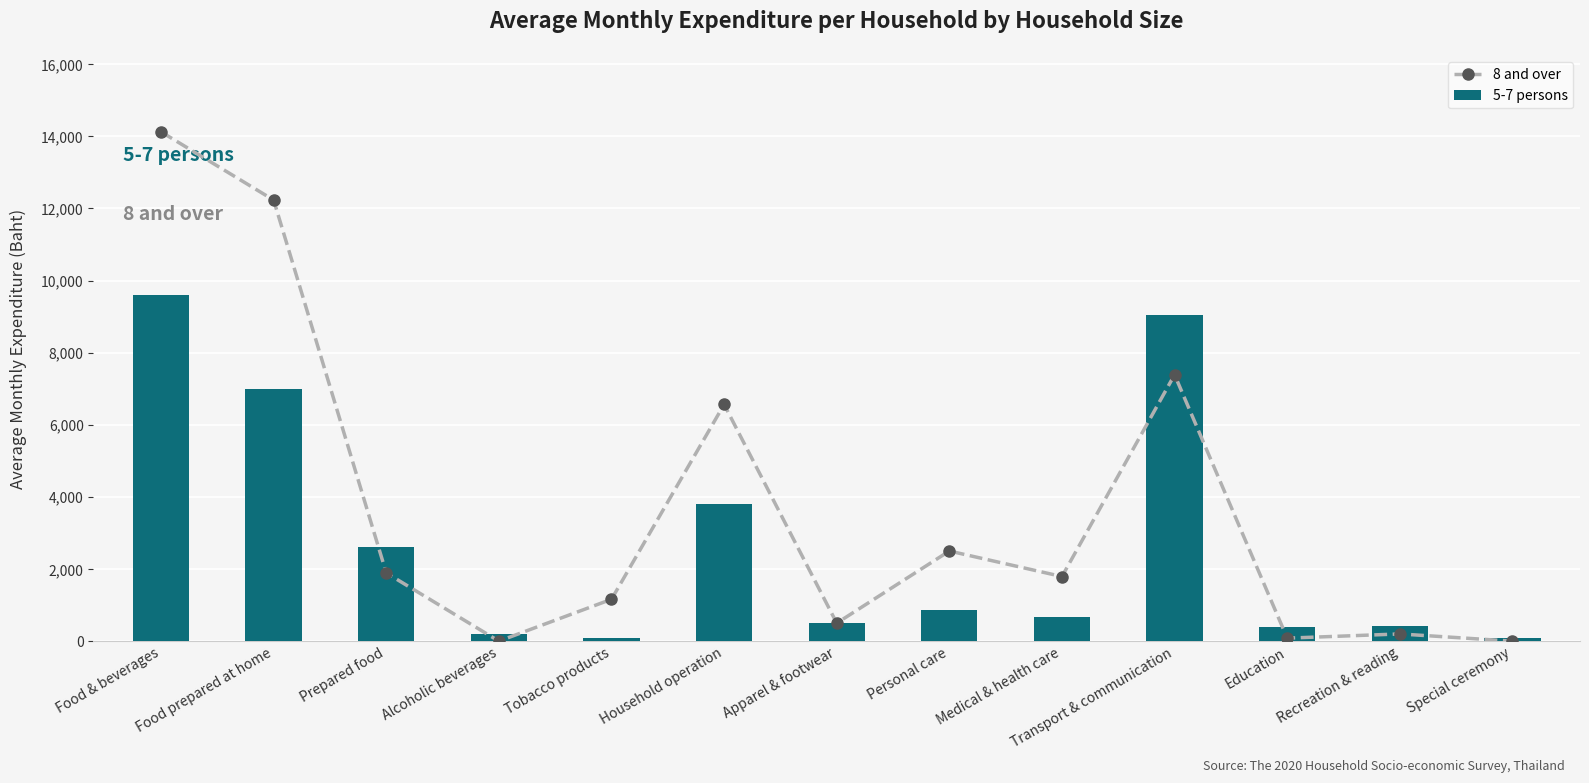

What is the label of the 12th bar from the right?

Food prepared at home